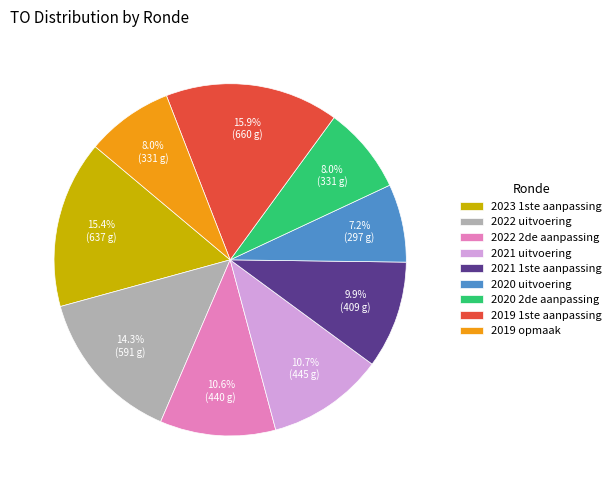

Between 2020 uitvoering and 2019 1ste aanpassing, which is larger?

2019 1ste aanpassing